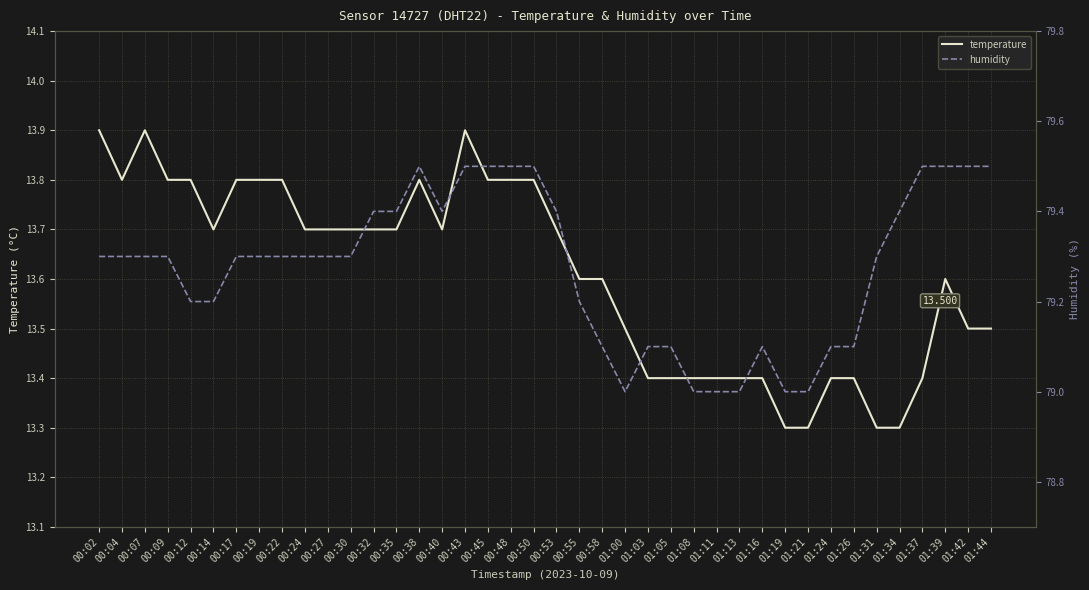

Where is the first local minimum for humidity?

00:40